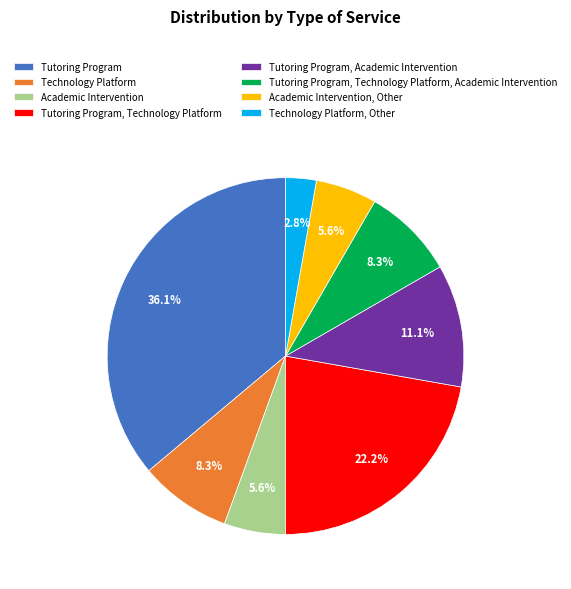

Which category has the biggest portion of the pie?

Tutoring Program